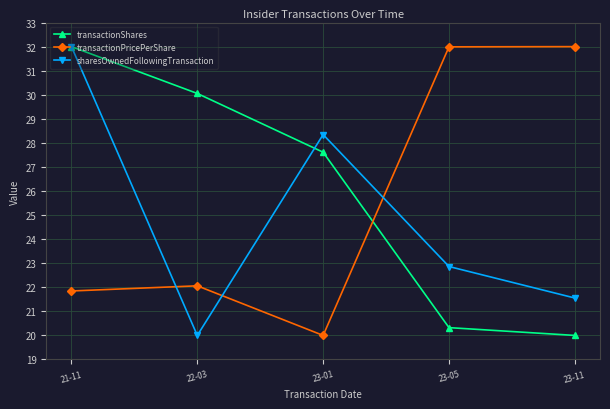

What is the difference between the maximum and minimum values in the transactionPricePerShare series?

12.0